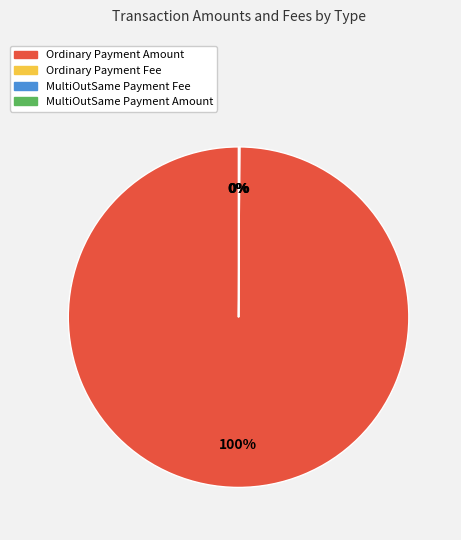

Is the sum of MultiOutSame Payment Amount and MultiOutSame Payment Fee greater than half?

No